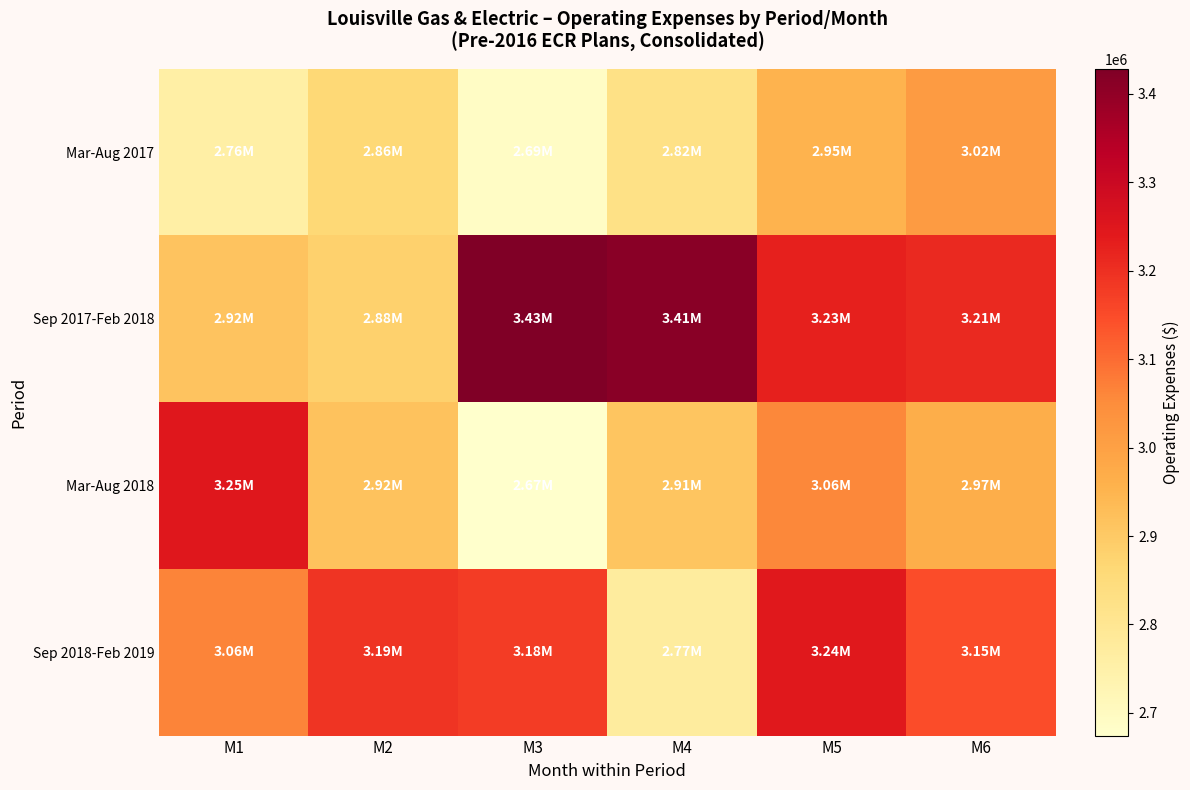

Reading left to right, what are all the values shown in this chart?

Mar-Aug 2017: M1=2758582	M2=2862536	M3=2689593	M4=2824681	M5=2952606	M6=3015332
Sep 2017-Feb 2018: M1=2915021	M2=2883033	M3=3427819	M4=3410174	M5=3225839	M6=3211137
Mar-Aug 2018: M1=3246366	M2=2915952	M3=2674439	M4=2912523	M5=3058422	M6=2967824
Sep 2018-Feb 2019: M1=3064347	M2=3190775	M3=3175811	M4=2774496	M5=3244520	M6=3145977